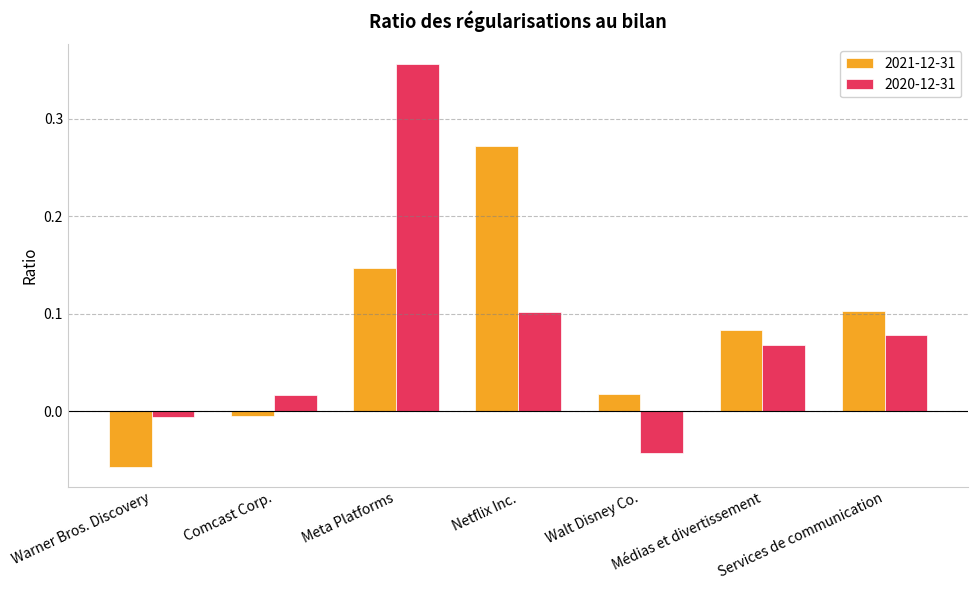

At how many categories does at least one series exceed 0?

6